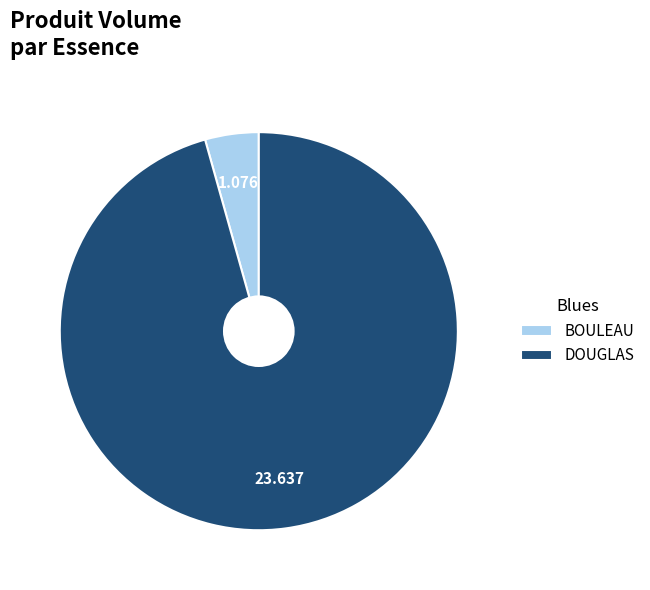

How many slices are in this pie chart?

2